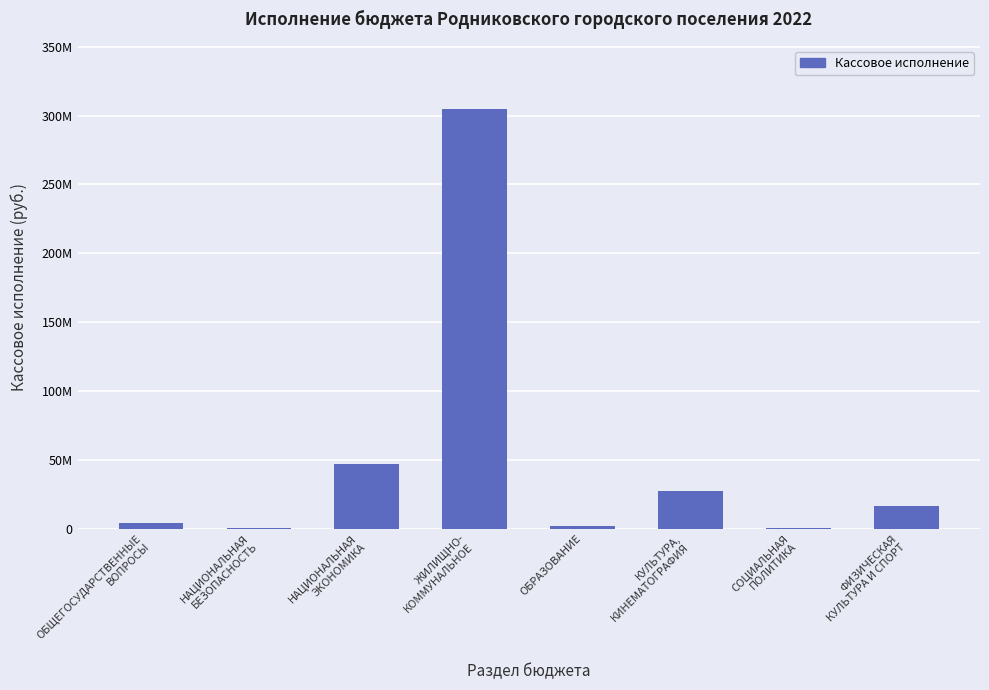

At which label does the data first exceed 16461468?

НАЦИОНАЛЬНАЯ
ЭКОНОМИКА